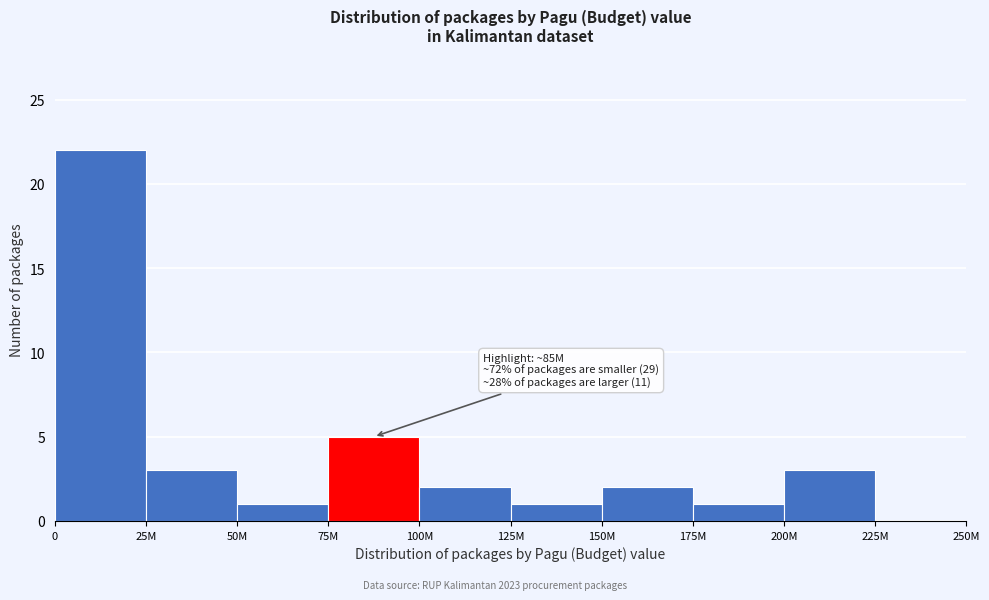

Reading left to right, list all the values displayed in this chart.

0=22	25M=3	50M=1	75M=5	100M=2	125M=1	150M=2	175M=1	200M=3	225M=0